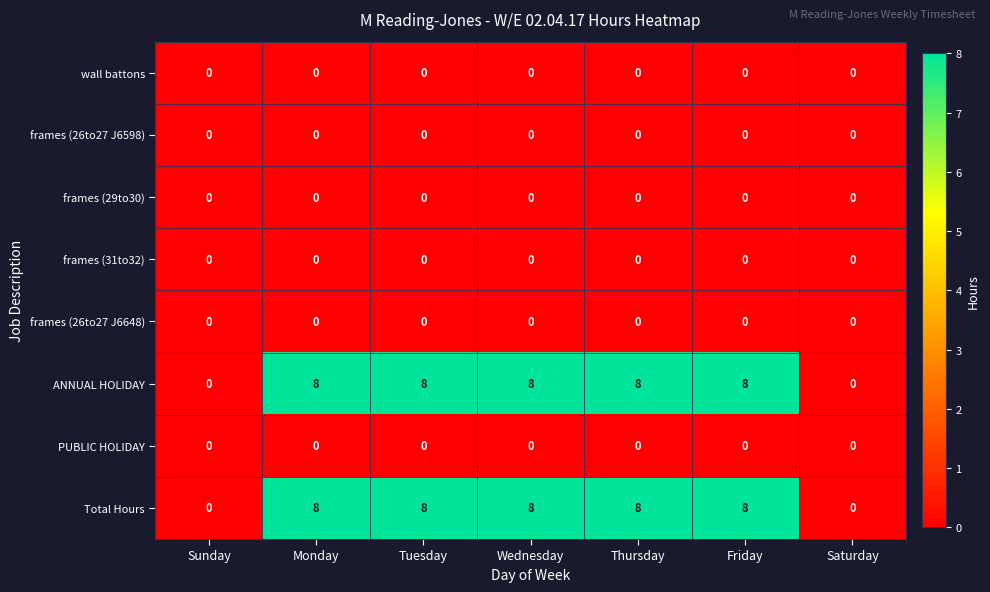

At how many categories does at least one series exceed 7?

5